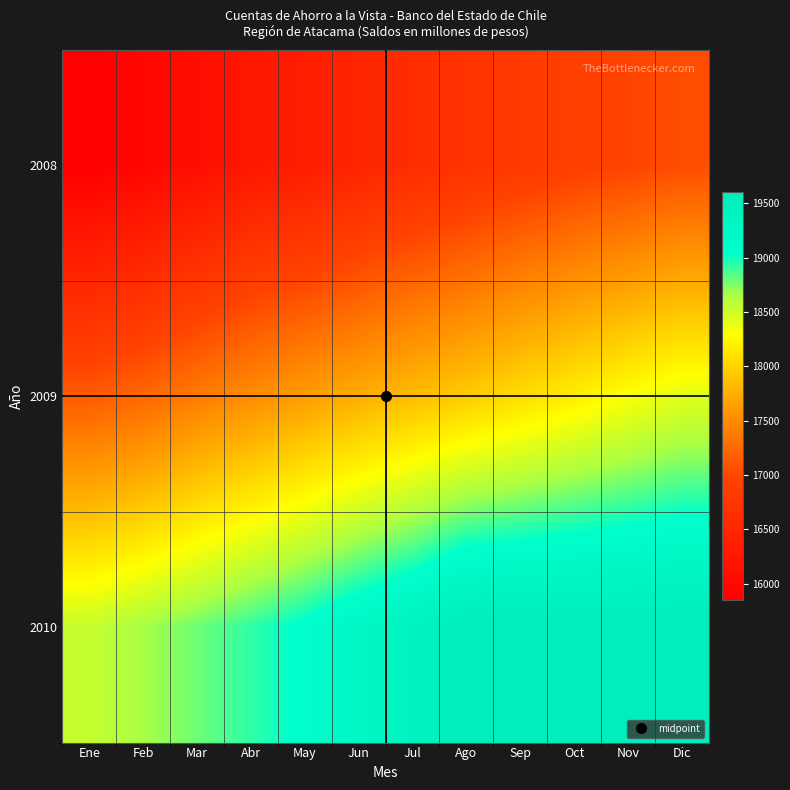

What is the spread (max minus min) of values at Abr?

2689